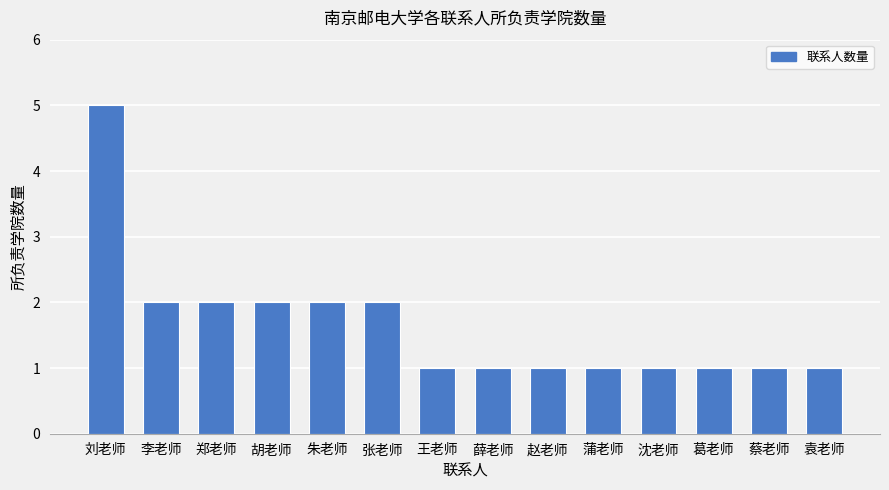

What position from the right is 葛老师?

3